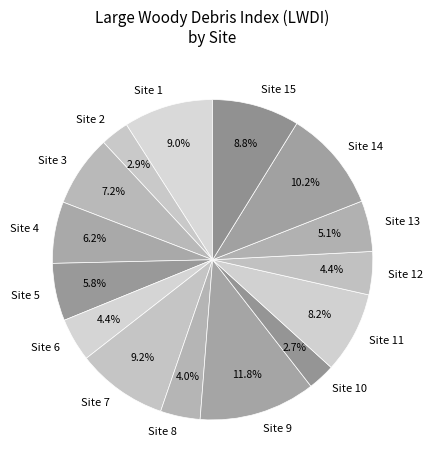

To the nearest percent, what is the difference between the largest and smallest slice percentages?

9%